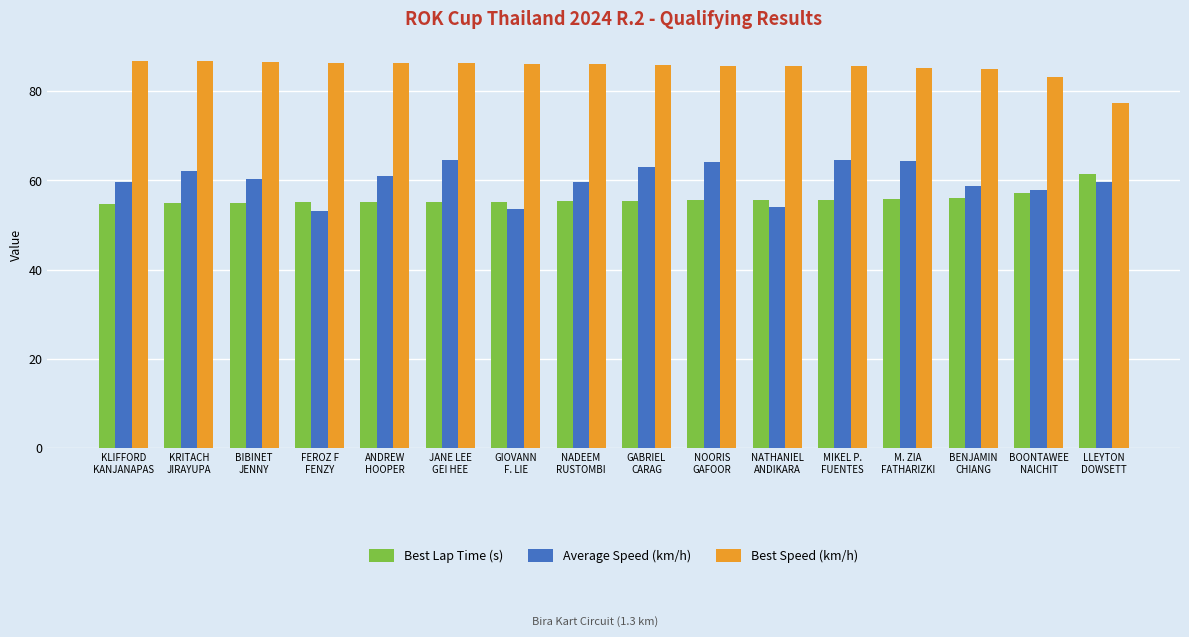

What is the value of the Best Speed (km/h) bar at the 9th from the left?

85.8